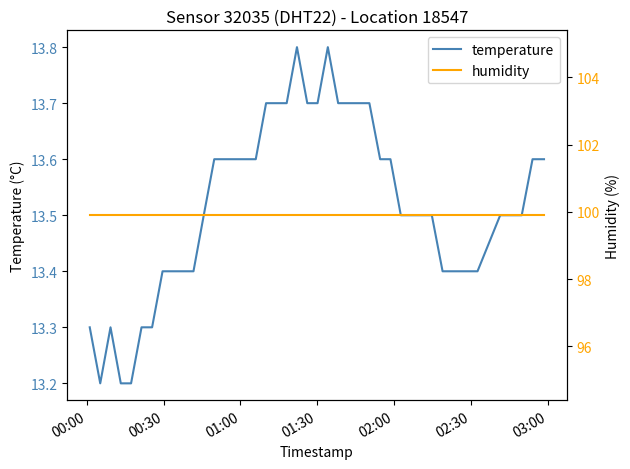

Does the chart display data point markers on the line(s)?

No